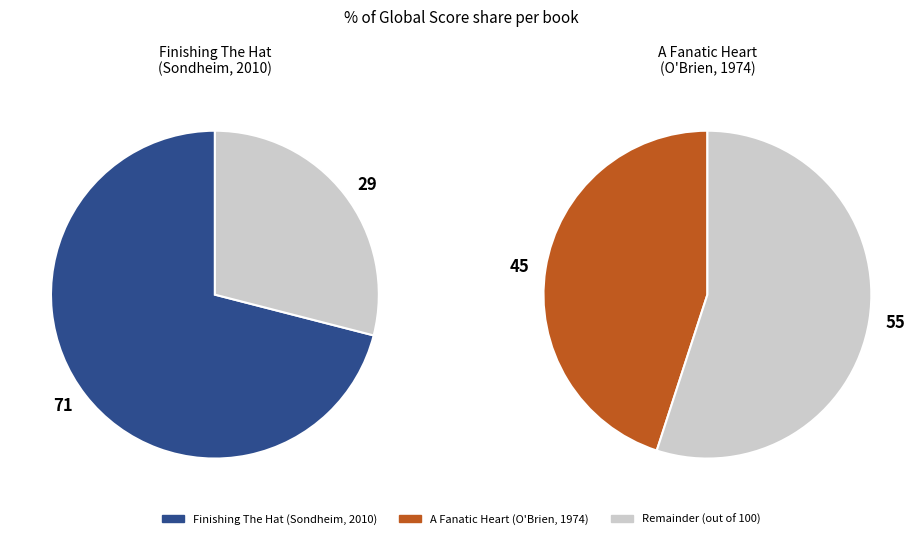

What is the largest slice in the pie chart?

Finishing The Hat (Stephen Sondheim, 2010)